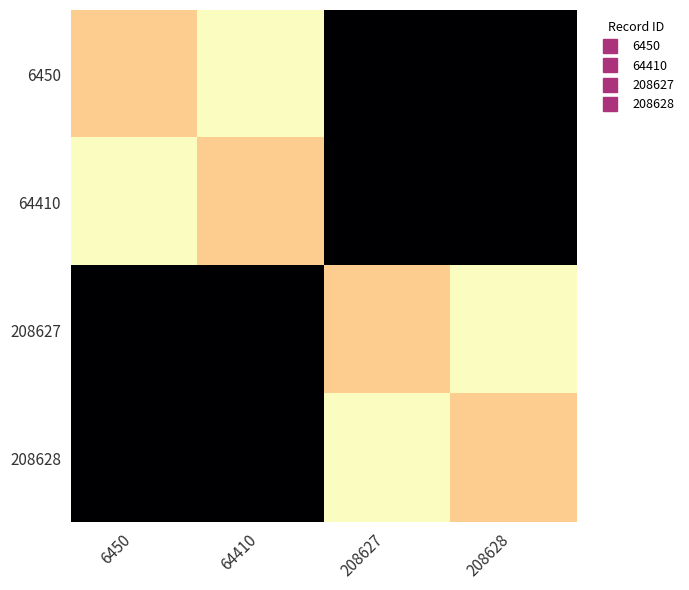

What is the difference between the highest and lowest values at 208627?

0.3